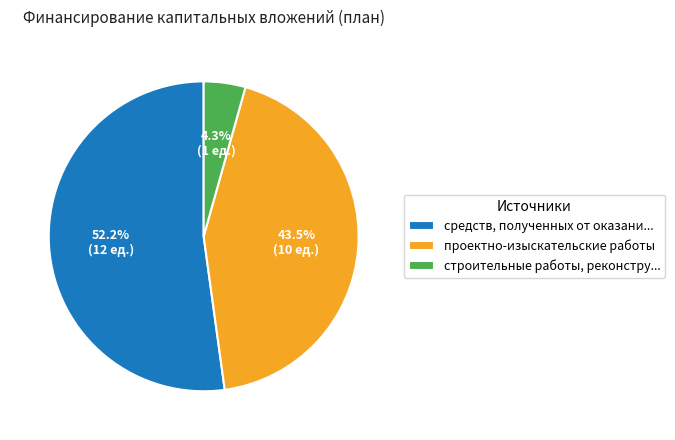

To the nearest percent, what is the average slice percentage?

33%